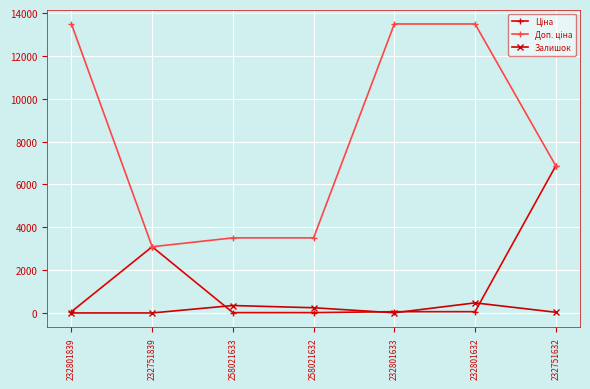

True or false: Залишок has a value of 243.0 at 258021632.

True